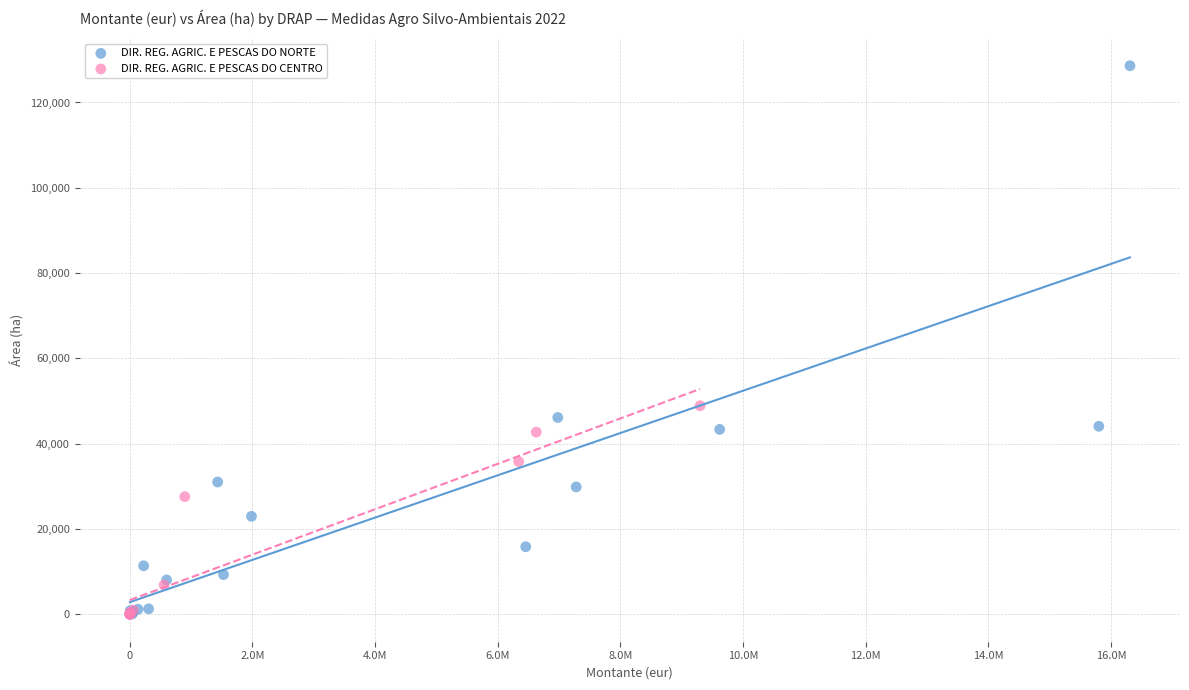

Which series has the widest spread of Y values?

DIR. REG. AGRIC. E PESCAS DO NORTE